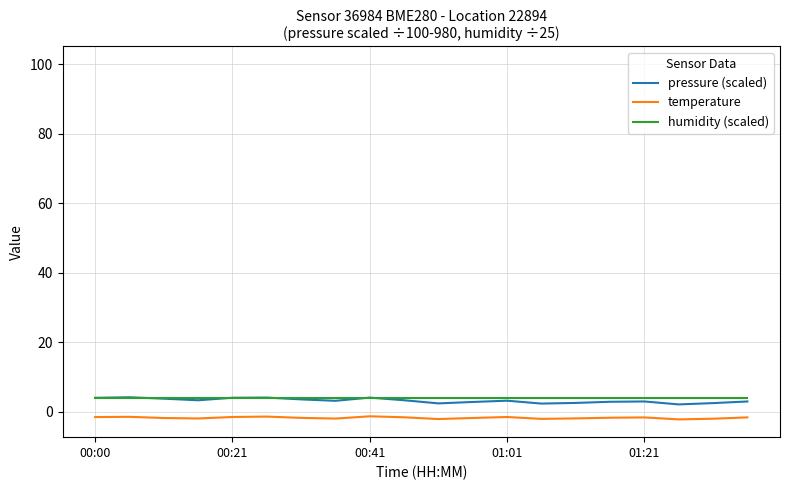

What is the minimum value shown in the chart?

-2.3